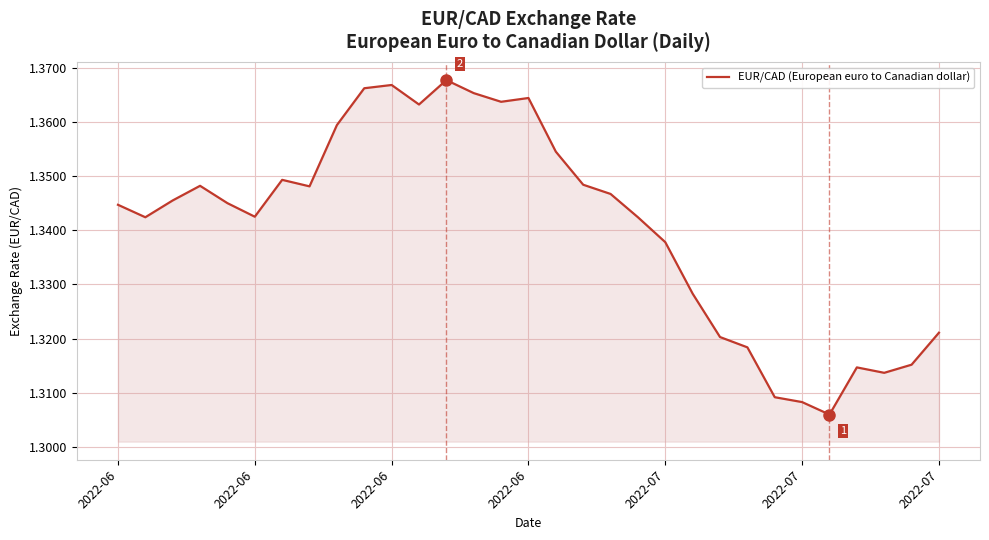

How many lines are shown in the chart?

1